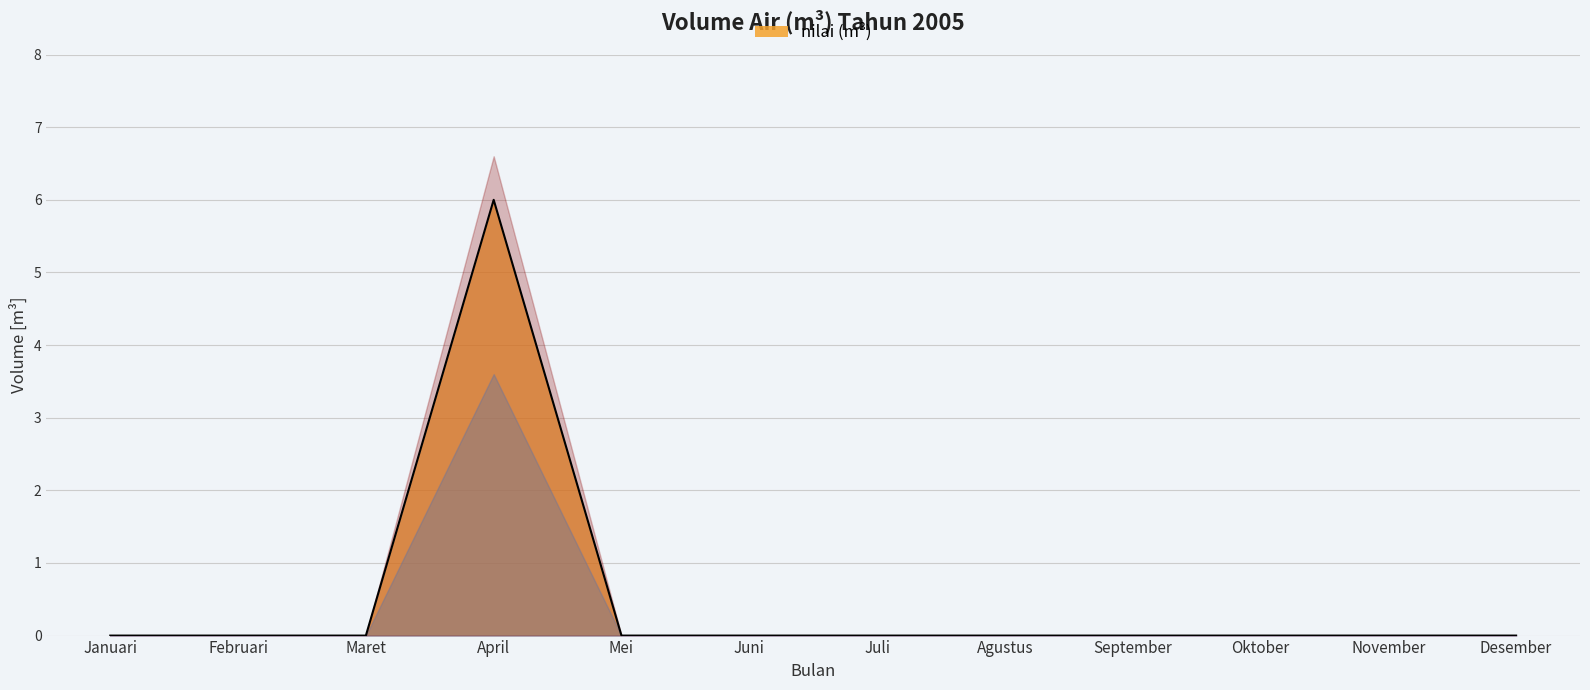

Which has a higher value, Maret or Januari?

Maret